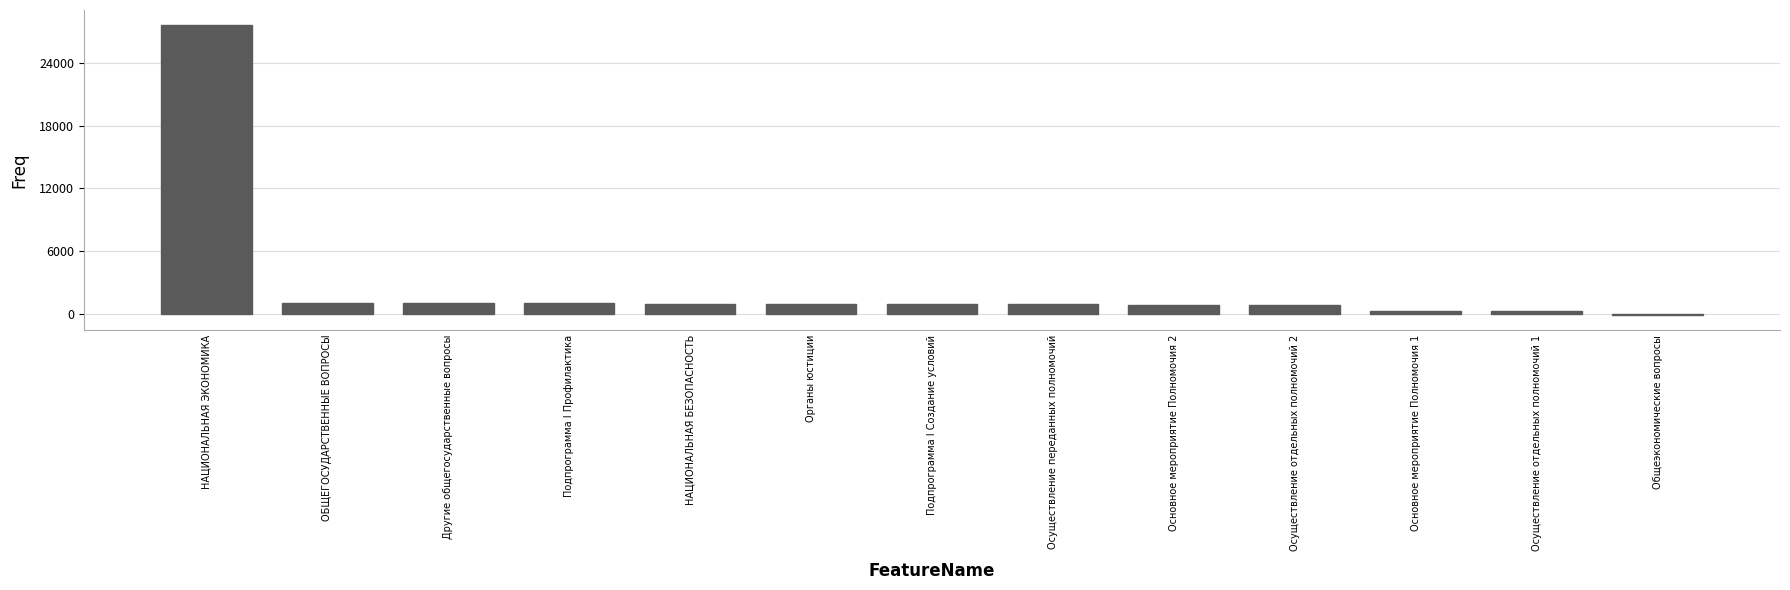

The value at НАЦИОНАЛЬНАЯ ЭКОНОМИКА is 27703.9. True or false?

True